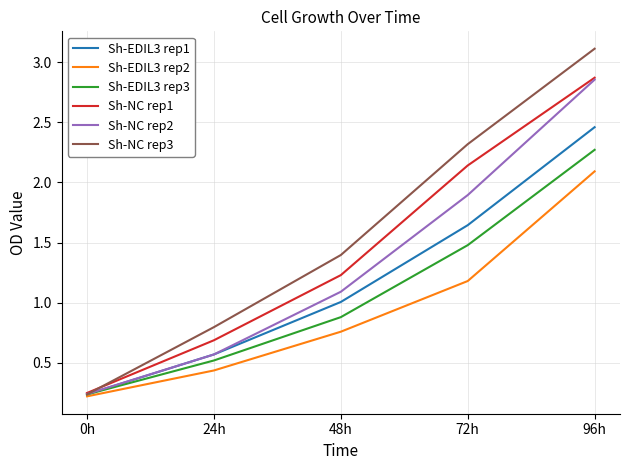

Which series changed the most between 24h and 48h?

Sh-NC rep3